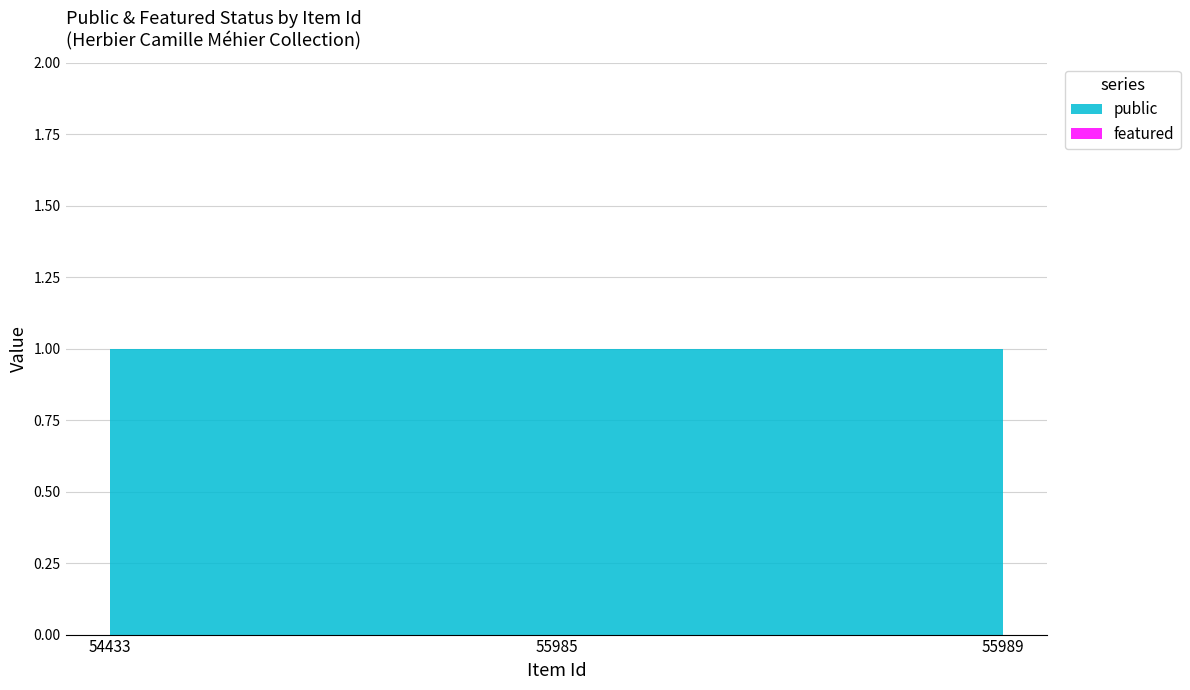

Reading right to left, what are all the values shown in this chart?

public: 1	1	1
featured: 0	0	0